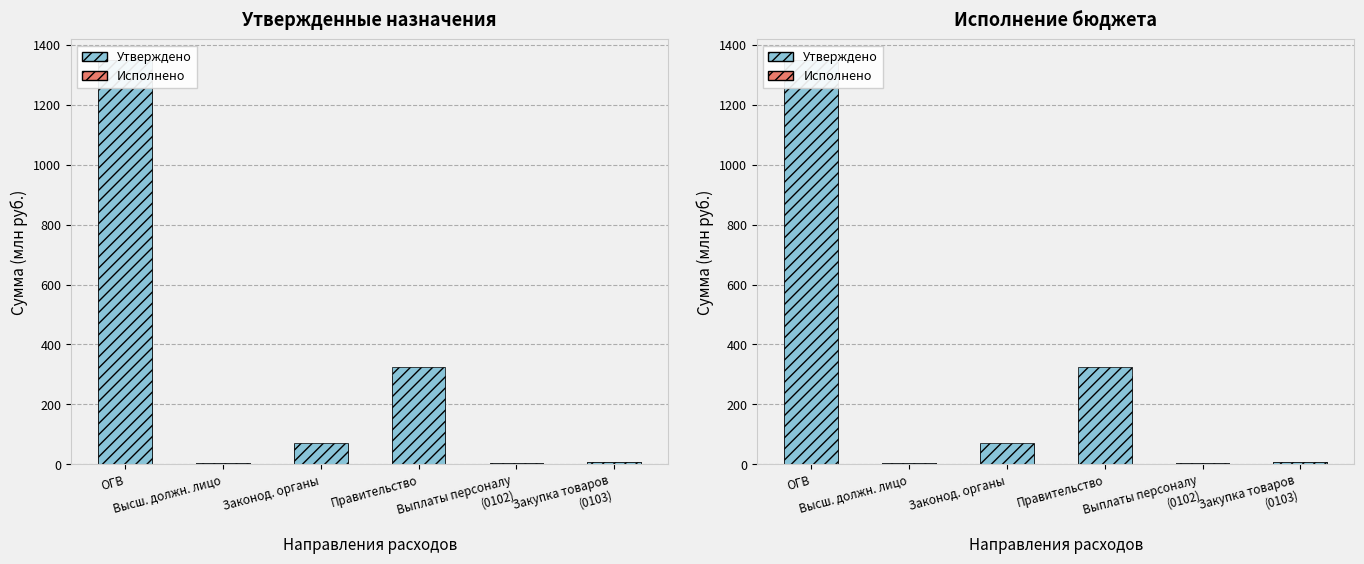

How many bars are there in each group?

2